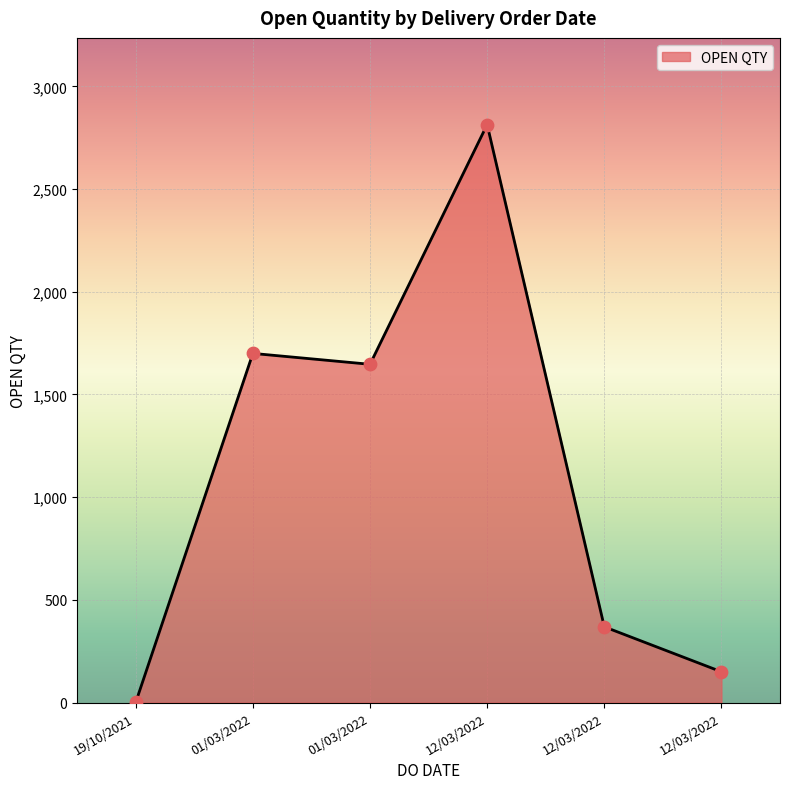

How many distinct data groups are displayed?

1